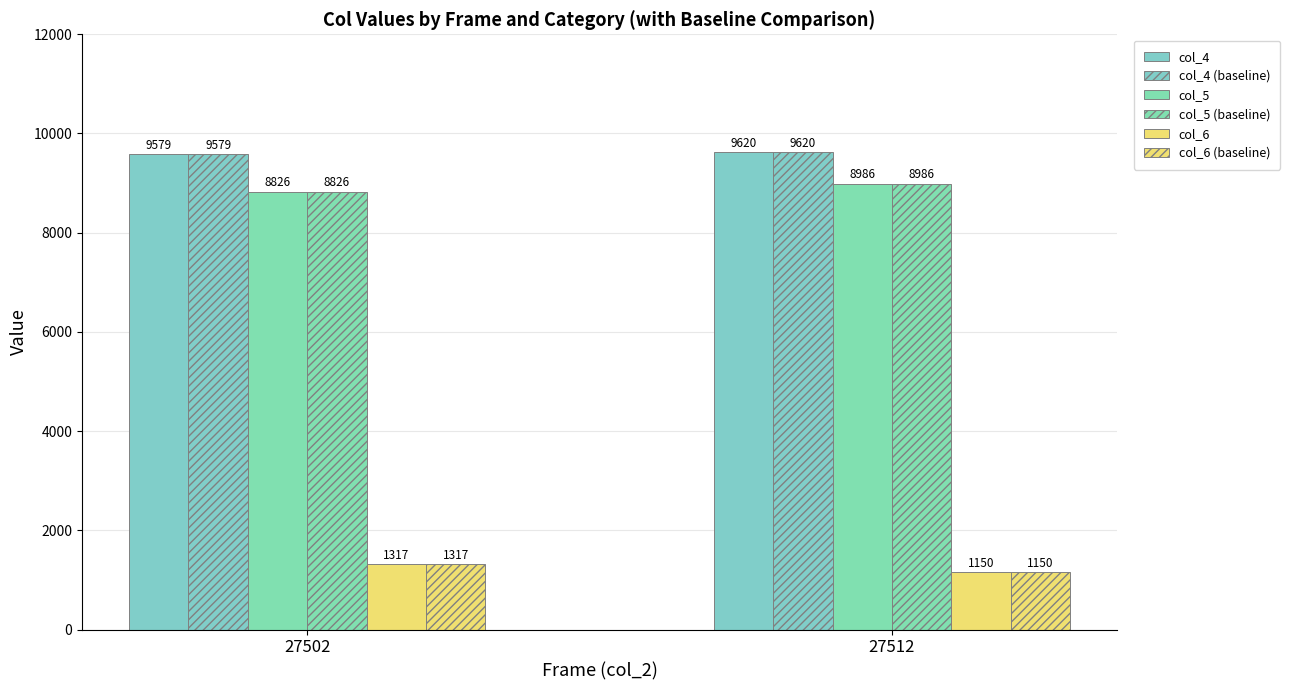

List the series in order of their peak value, lowest first.

col_6 (primary), col_6 (baseline), col_5 (primary), col_5 (baseline), col_4 (primary), col_4 (baseline)